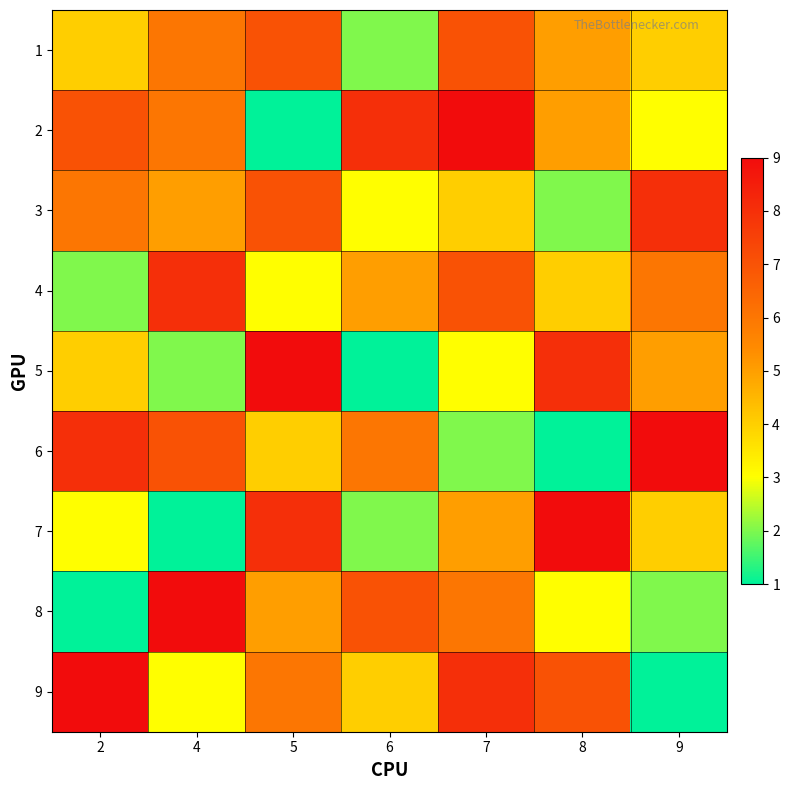

At which category is the sum across all series the highest?

7